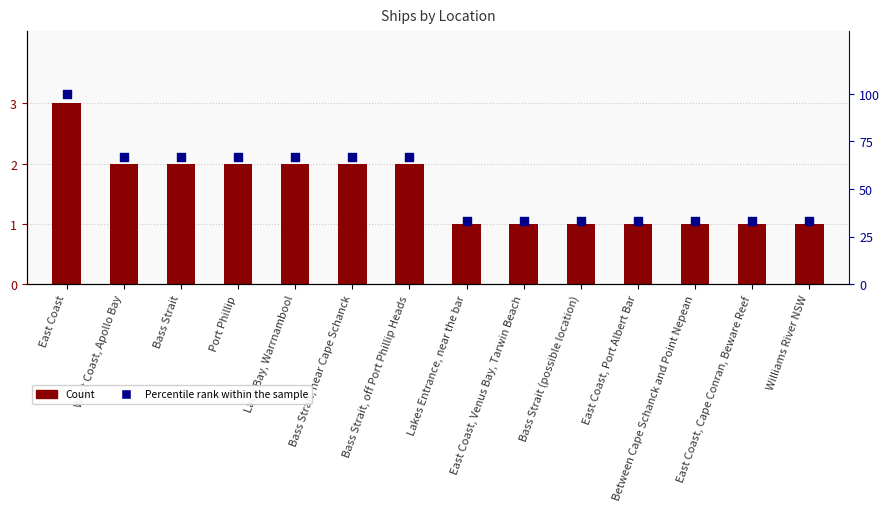

Which series has the widest spread of Y values?

Percentile rank